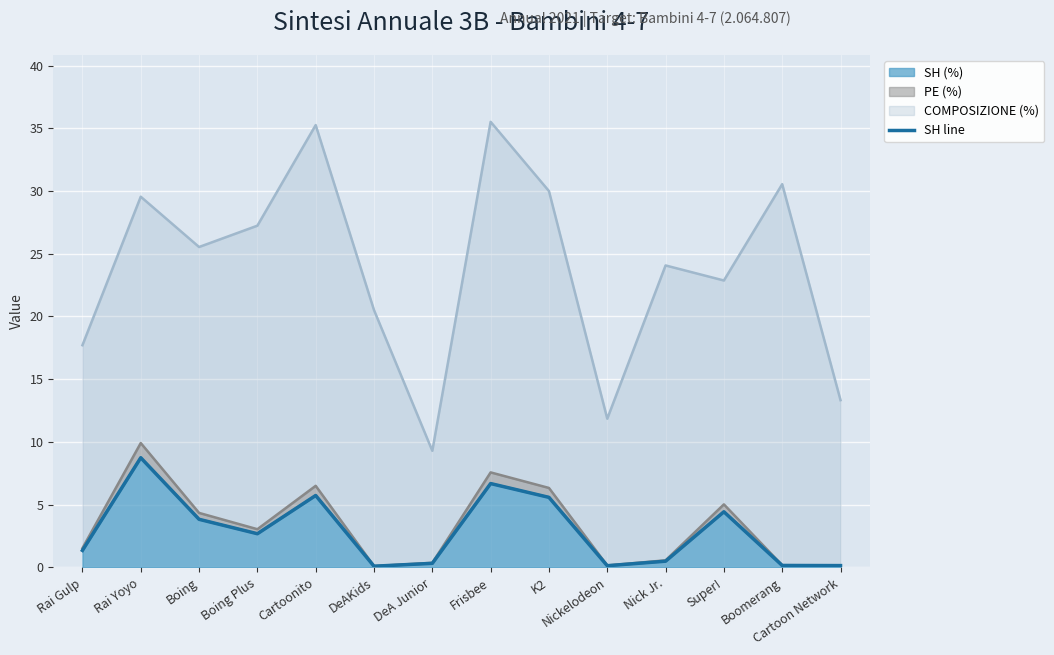

How many data points does each series have?

14